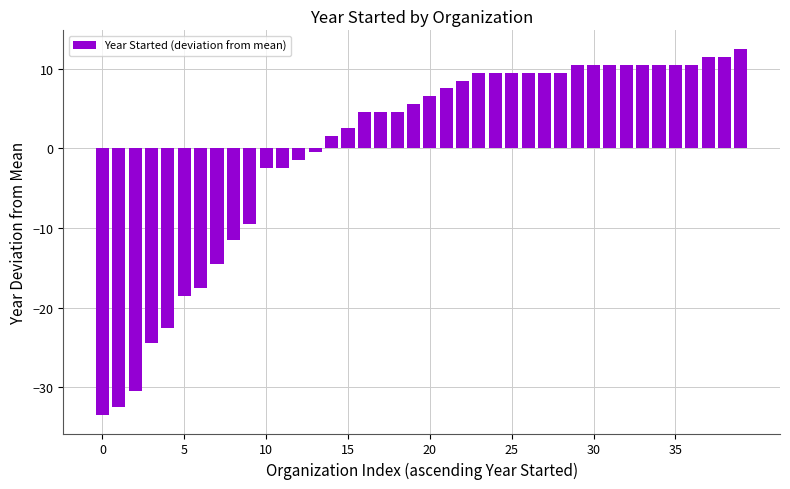

How many negative values are there?

14